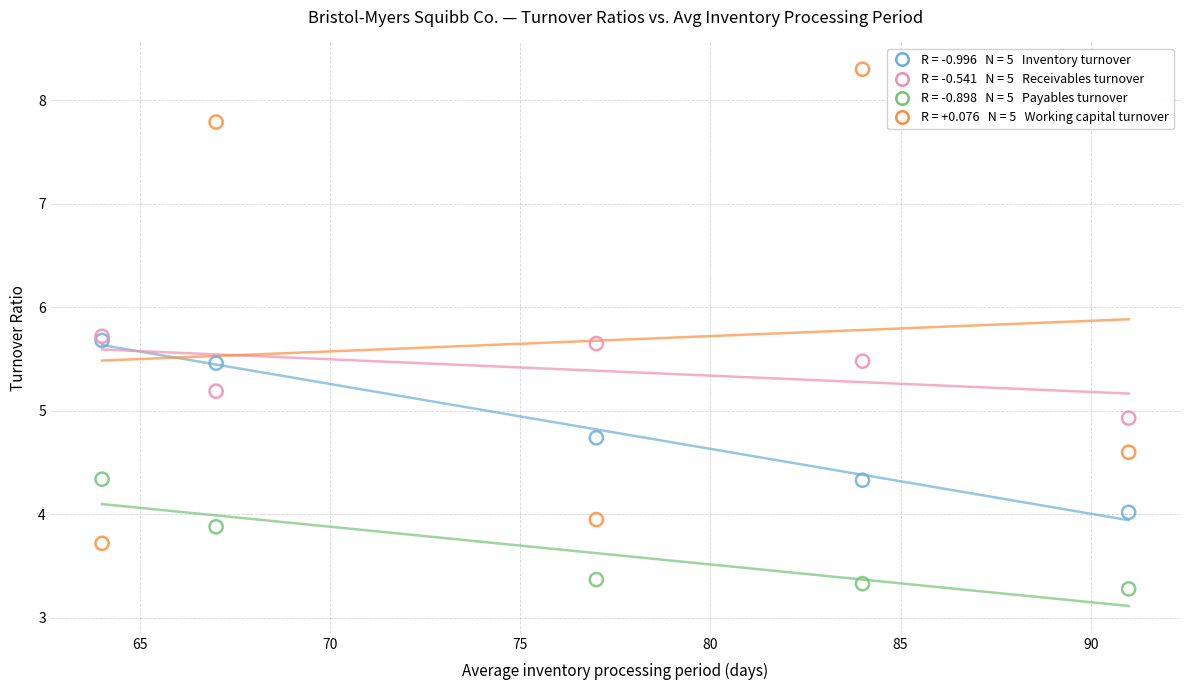

Across all series, what Y value is closest to 5?

4.9